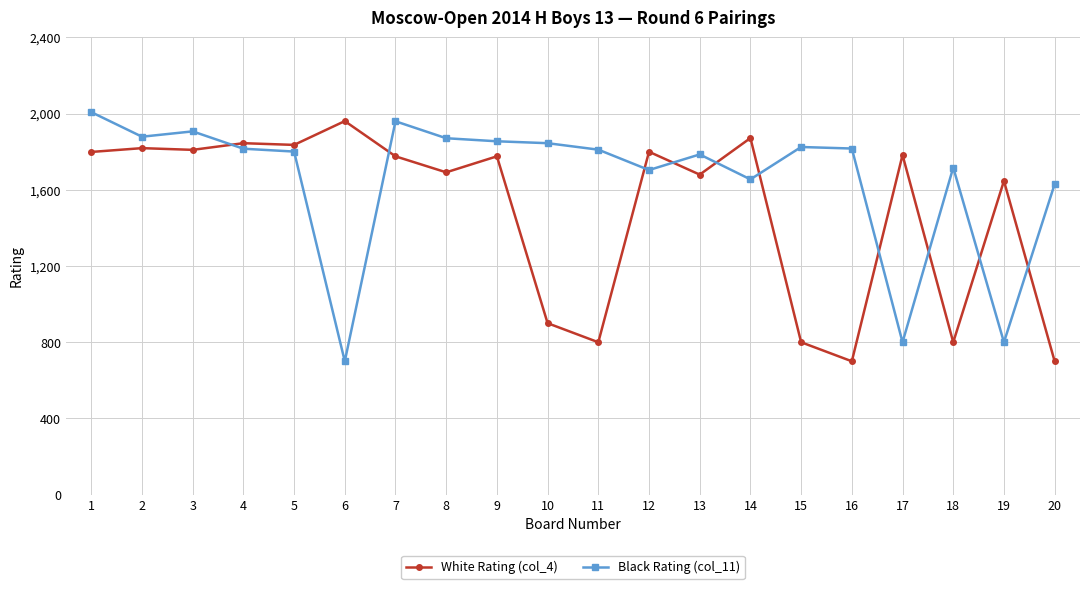

What is the difference between the second highest and minimum values in the Black Rating (col_11) series?

1260